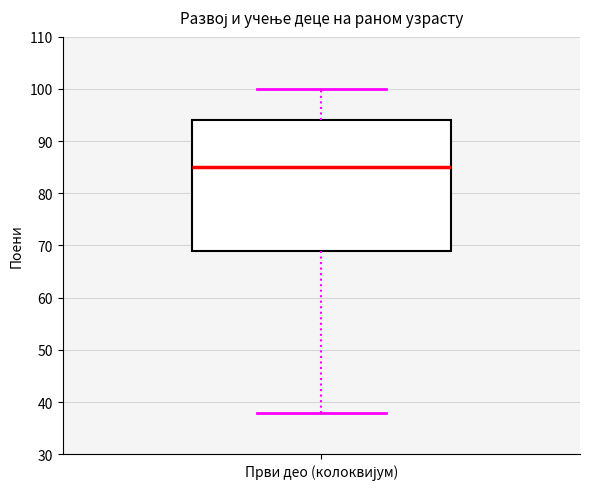

Where is the upper edge of the box for Први део (колоквијум) on the y-axis? The values are not printed on the chart, so give them approximately, as read against the axis.

94